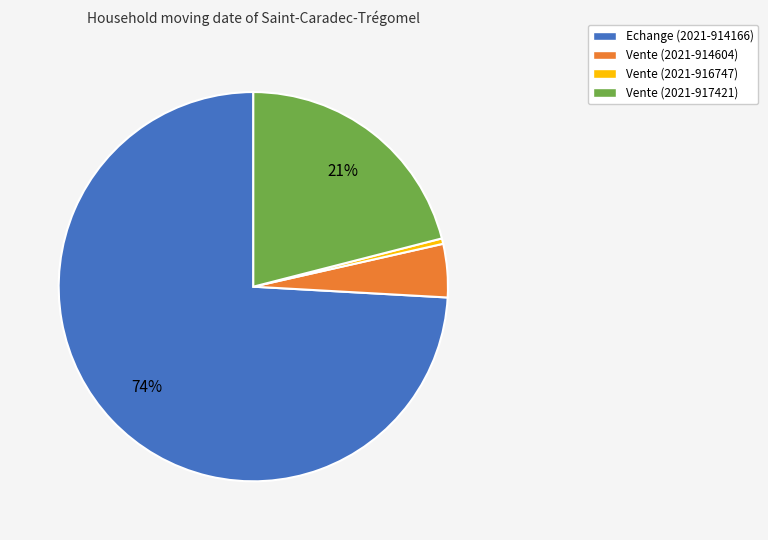

Is there any slice that represents more than half of the pie?

Yes